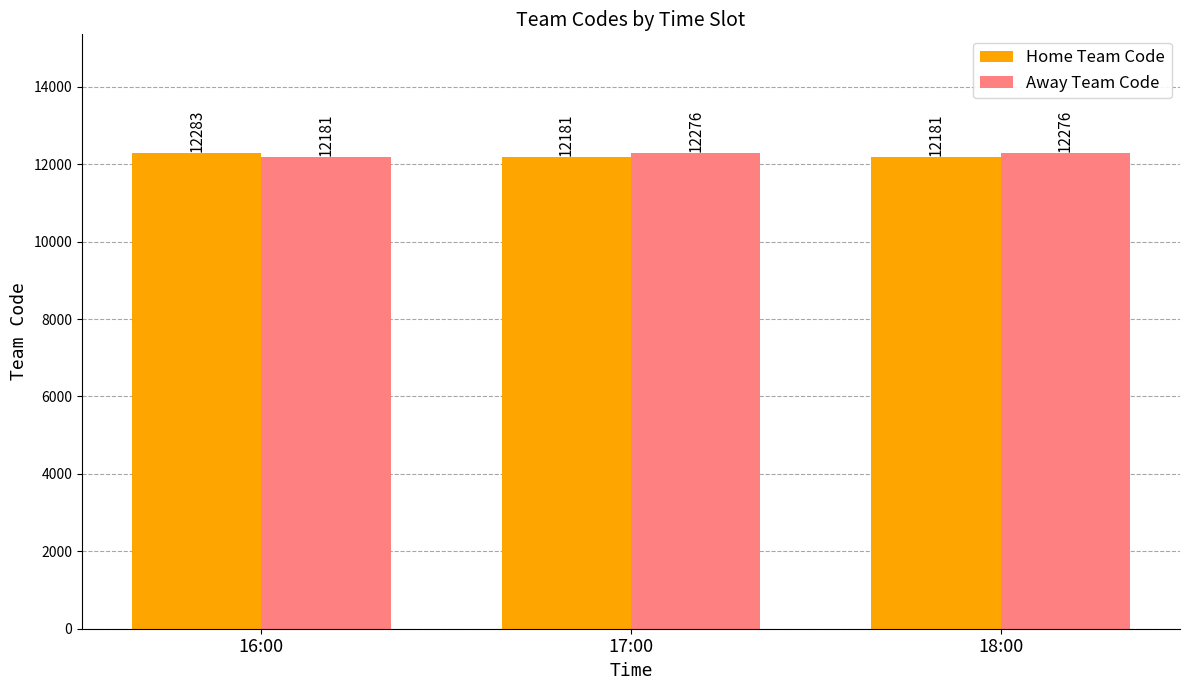

What is the label of the 1st bar from the left?

16:00